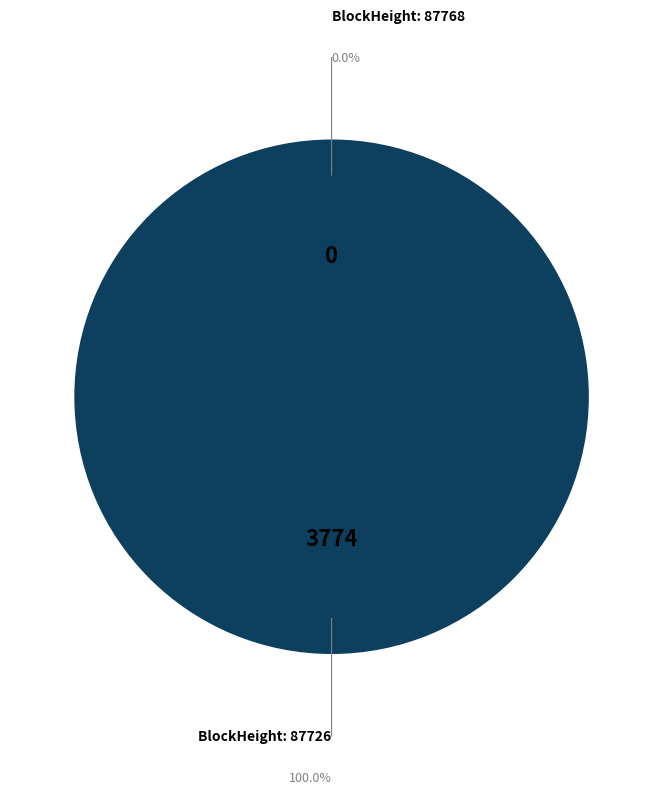

Does any single category account for the majority?

Yes